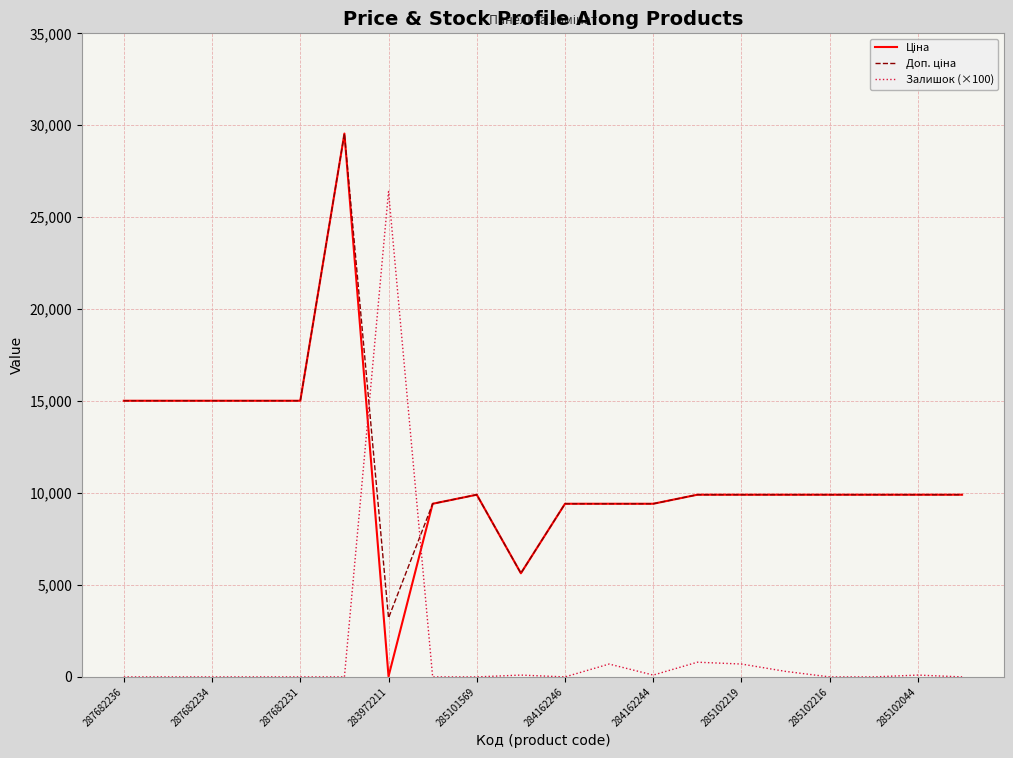

What is the maximum value shown in the chart?

29548.9